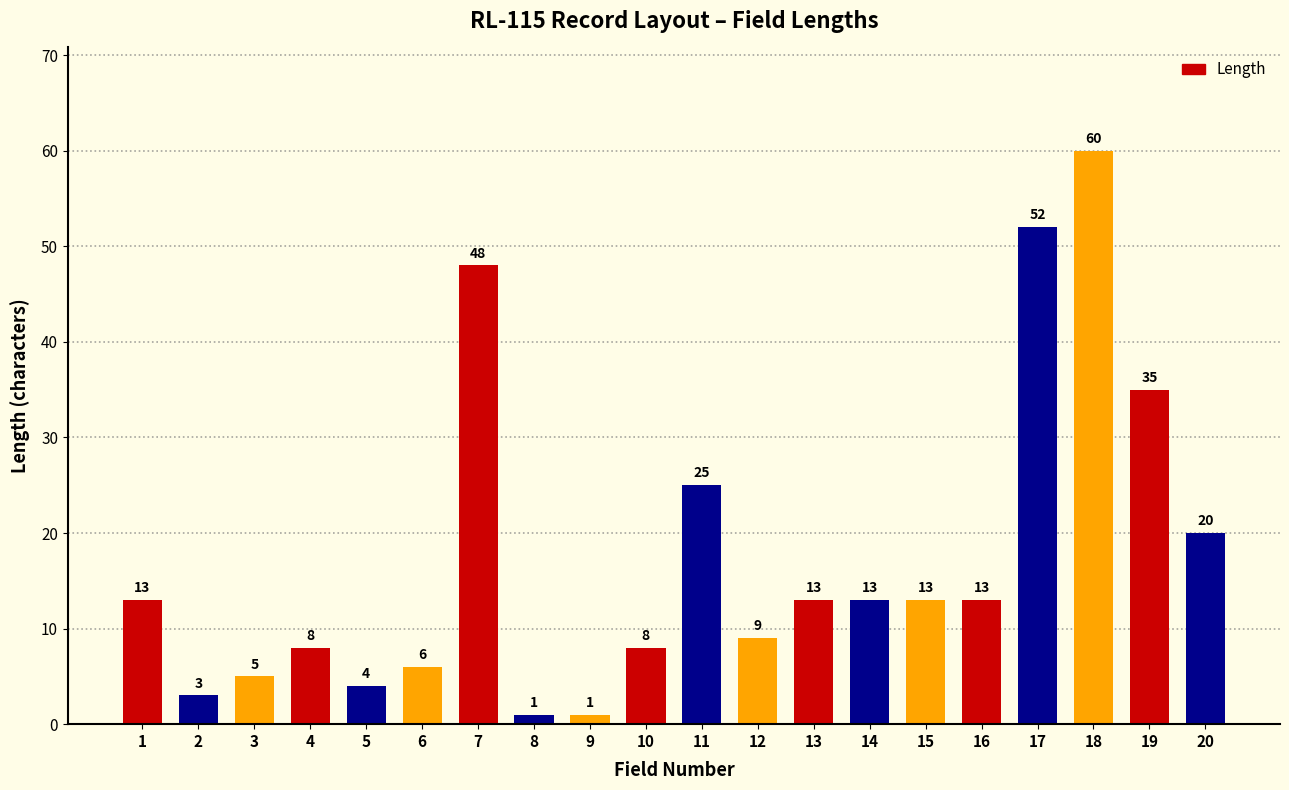

Read the value at 5, to the nearest 5.

5